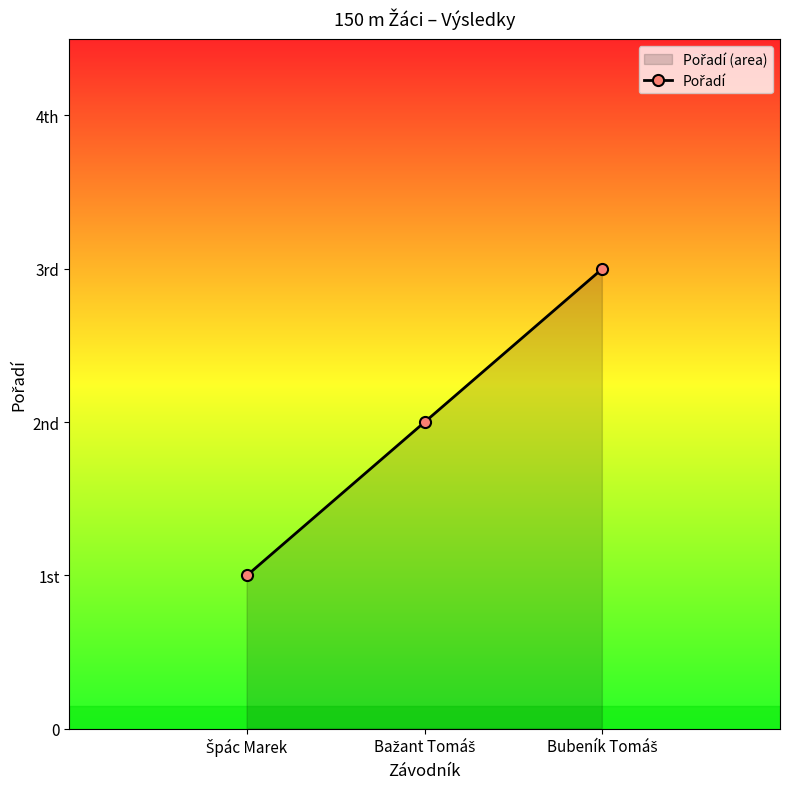

What is the minimum value shown in the chart?

1